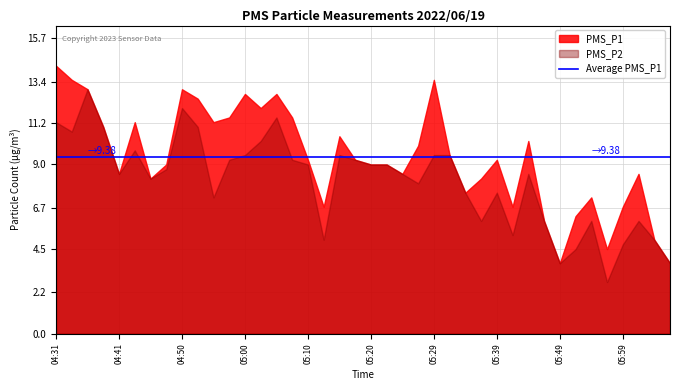

Does the chart display data point markers on the line(s)?

No